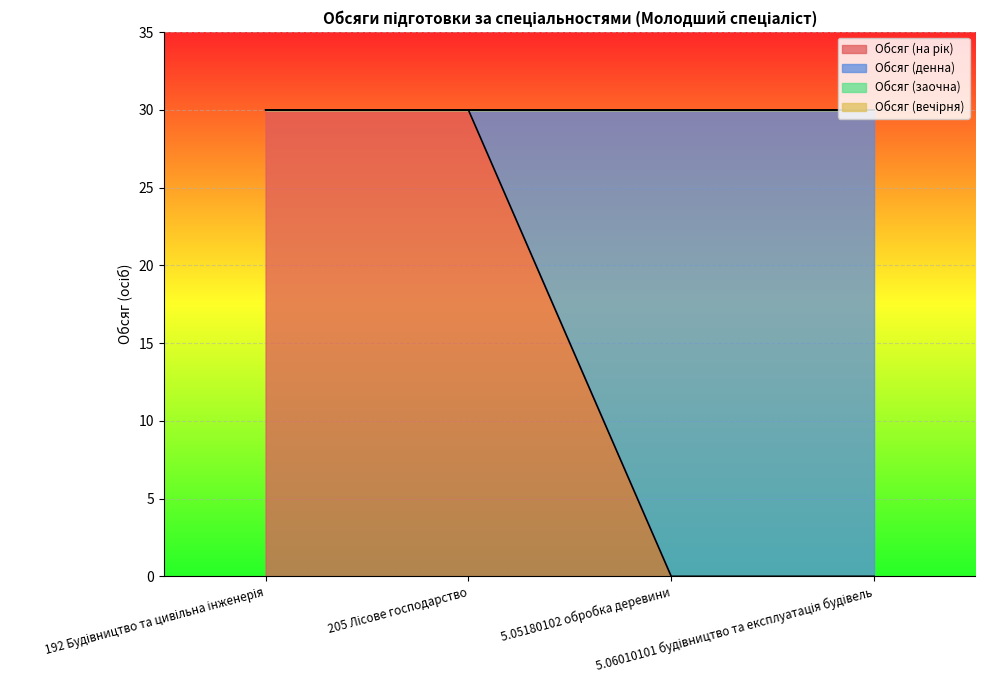

What is the label of the 1st point from the left?

192 Будівництво та цивільна інженерія